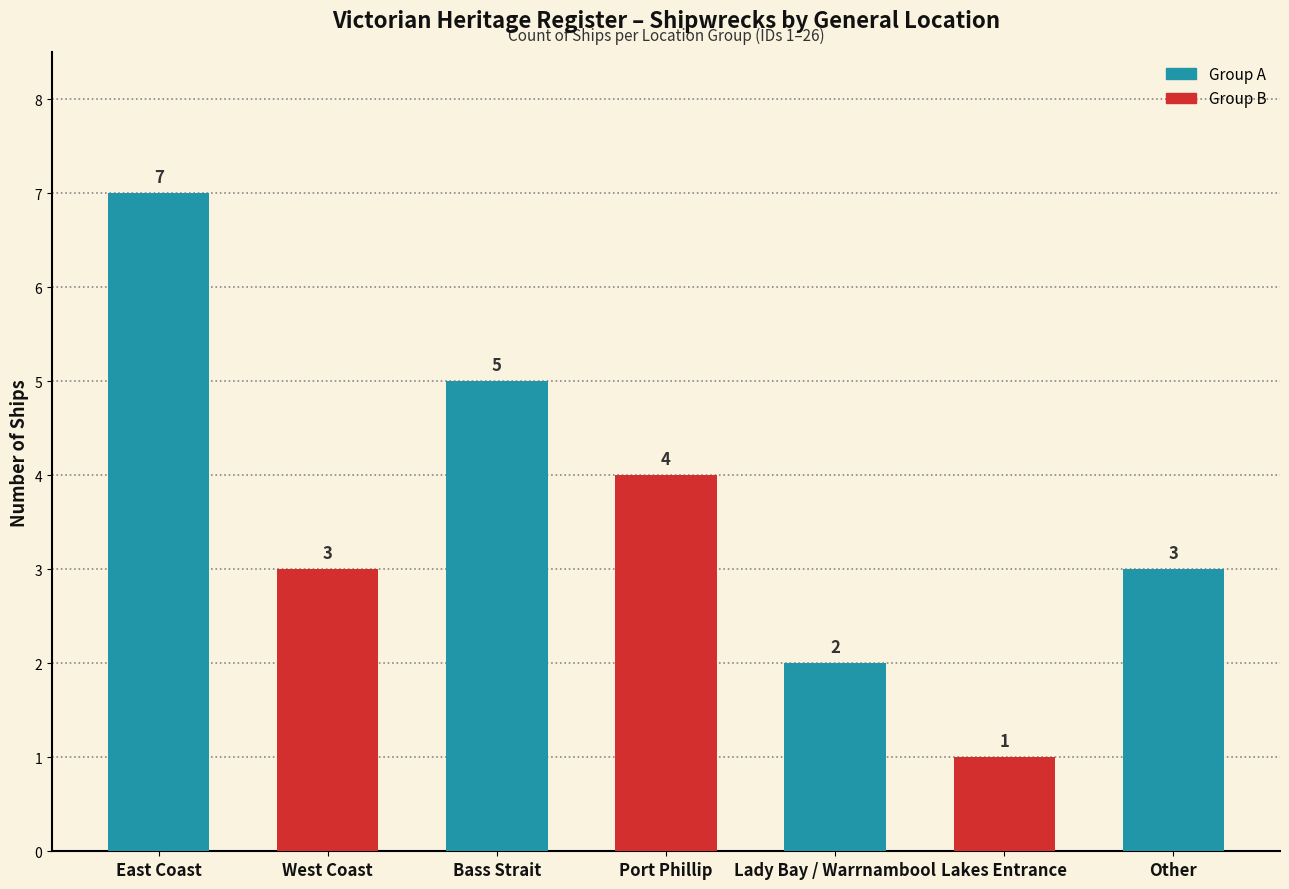

Which label corresponds to the smallest value in the chart?

Lakes Entrance